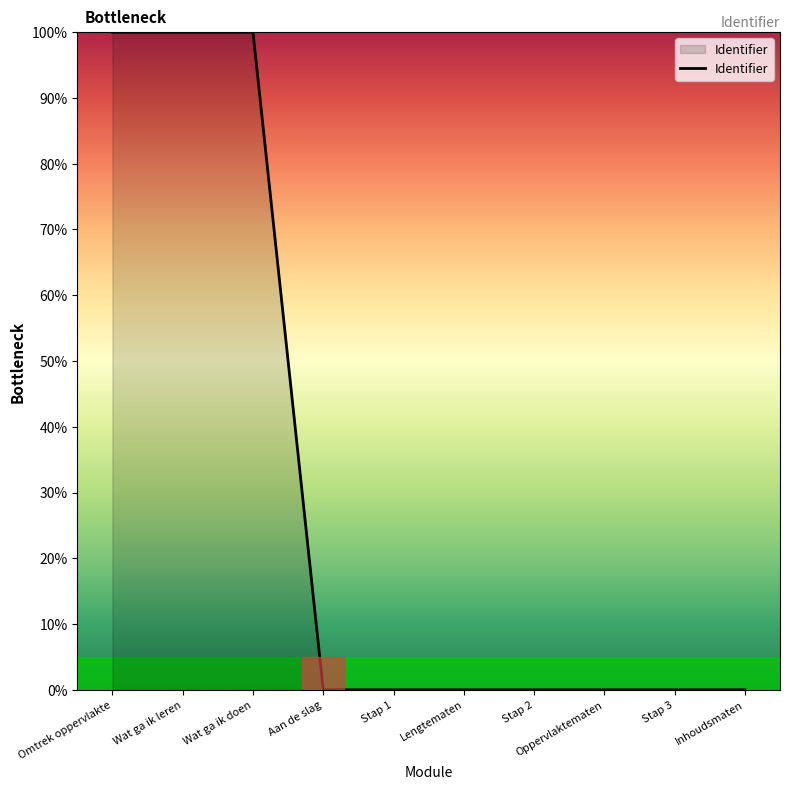

Count the number of categories in the chart.

10